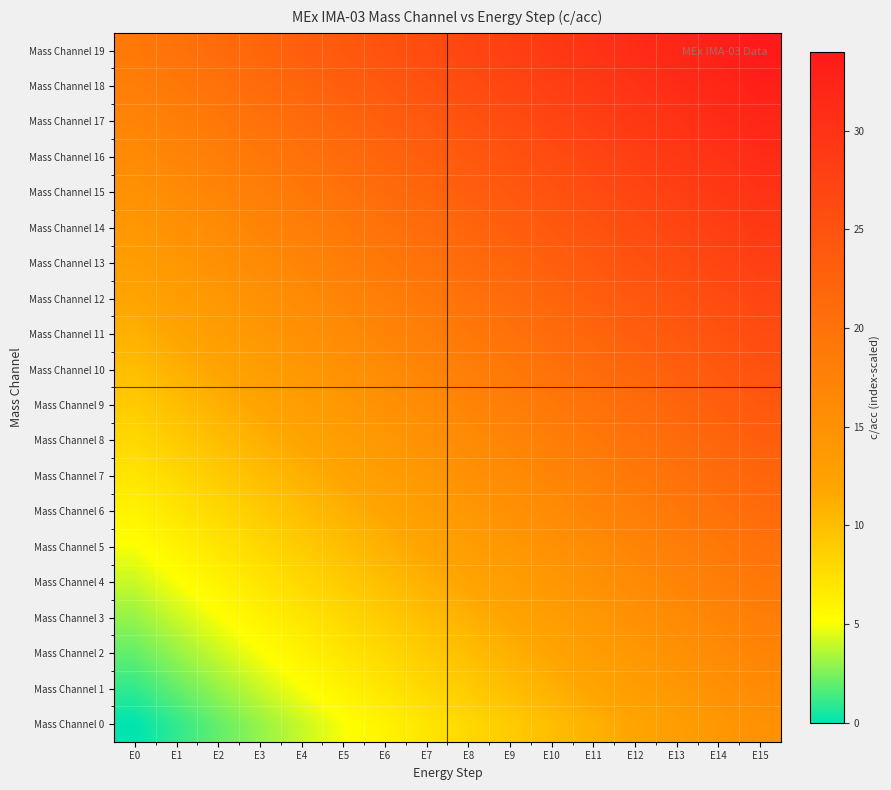

Reading left to right, what are all the values shown in this chart?

Mass Channel 0: E0=0	E1=1	E2=2	E3=3	E4=4	E5=5	E6=6	E7=7	E8=8	E9=9	E10=10	E11=11	E12=12	E13=13	E14=14	E15=15
Mass Channel 1: E0=1	E1=2	E2=3	E3=4	E4=5	E5=6	E6=7	E7=8	E8=9	E9=10	E10=11	E11=12	E12=13	E13=14	E14=15	E15=16
Mass Channel 2: E0=2	E1=3	E2=4	E3=5	E4=6	E5=7	E6=8	E7=9	E8=10	E9=11	E10=12	E11=13	E12=14	E13=15	E14=16	E15=17
Mass Channel 3: E0=3	E1=4	E2=5	E3=6	E4=7	E5=8	E6=9	E7=10	E8=11	E9=12	E10=13	E11=14	E12=15	E13=16	E14=17	E15=18
Mass Channel 4: E0=4	E1=5	E2=6	E3=7	E4=8	E5=9	E6=10	E7=11	E8=12	E9=13	E10=14	E11=15	E12=16	E13=17	E14=18	E15=19
Mass Channel 5: E0=5	E1=6	E2=7	E3=8	E4=9	E5=10	E6=11	E7=12	E8=13	E9=14	E10=15	E11=16	E12=17	E13=18	E14=19	E15=20
Mass Channel 6: E0=6	E1=7	E2=8	E3=9	E4=10	E5=11	E6=12	E7=13	E8=14	E9=15	E10=16	E11=17	E12=18	E13=19	E14=20	E15=21
Mass Channel 7: E0=7	E1=8	E2=9	E3=10	E4=11	E5=12	E6=13	E7=14	E8=15	E9=16	E10=17	E11=18	E12=19	E13=20	E14=21	E15=22
Mass Channel 8: E0=8	E1=9	E2=10	E3=11	E4=12	E5=13	E6=14	E7=15	E8=16	E9=17	E10=18	E11=19	E12=20	E13=21	E14=22	E15=23
Mass Channel 9: E0=9	E1=10	E2=11	E3=12	E4=13	E5=14	E6=15	E7=16	E8=17	E9=18	E10=19	E11=20	E12=21	E13=22	E14=23	E15=24
Mass Channel 10: E0=10	E1=11	E2=12	E3=13	E4=14	E5=15	E6=16	E7=17	E8=18	E9=19	E10=20	E11=21	E12=22	E13=23	E14=24	E15=25
Mass Channel 11: E0=11	E1=12	E2=13	E3=14	E4=15	E5=16	E6=17	E7=18	E8=19	E9=20	E10=21	E11=22	E12=23	E13=24	E14=25	E15=26
Mass Channel 12: E0=12	E1=13	E2=14	E3=15	E4=16	E5=17	E6=18	E7=19	E8=20	E9=21	E10=22	E11=23	E12=24	E13=25	E14=26	E15=27
Mass Channel 13: E0=13	E1=14	E2=15	E3=16	E4=17	E5=18	E6=19	E7=20	E8=21	E9=22	E10=23	E11=24	E12=25	E13=26	E14=27	E15=28
Mass Channel 14: E0=14	E1=15	E2=16	E3=17	E4=18	E5=19	E6=20	E7=21	E8=22	E9=23	E10=24	E11=25	E12=26	E13=27	E14=28	E15=29
Mass Channel 15: E0=15	E1=16	E2=17	E3=18	E4=19	E5=20	E6=21	E7=22	E8=23	E9=24	E10=25	E11=26	E12=27	E13=28	E14=29	E15=30
Mass Channel 16: E0=16	E1=17	E2=18	E3=19	E4=20	E5=21	E6=22	E7=23	E8=24	E9=25	E10=26	E11=27	E12=28	E13=29	E14=30	E15=31
Mass Channel 17: E0=17	E1=18	E2=19	E3=20	E4=21	E5=22	E6=23	E7=24	E8=25	E9=26	E10=27	E11=28	E12=29	E13=30	E14=31	E15=32
Mass Channel 18: E0=18	E1=19	E2=20	E3=21	E4=22	E5=23	E6=24	E7=25	E8=26	E9=27	E10=28	E11=29	E12=30	E13=31	E14=32	E15=33
Mass Channel 19: E0=19	E1=20	E2=21	E3=22	E4=23	E5=24	E6=25	E7=26	E8=27	E9=28	E10=29	E11=30	E12=31	E13=32	E14=33	E15=34